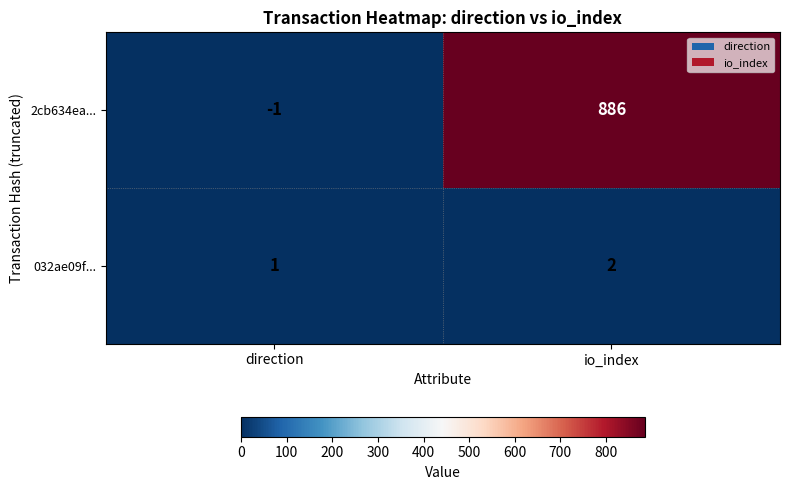

Which category has the lowest value in the 2cb634ea... series?

direction